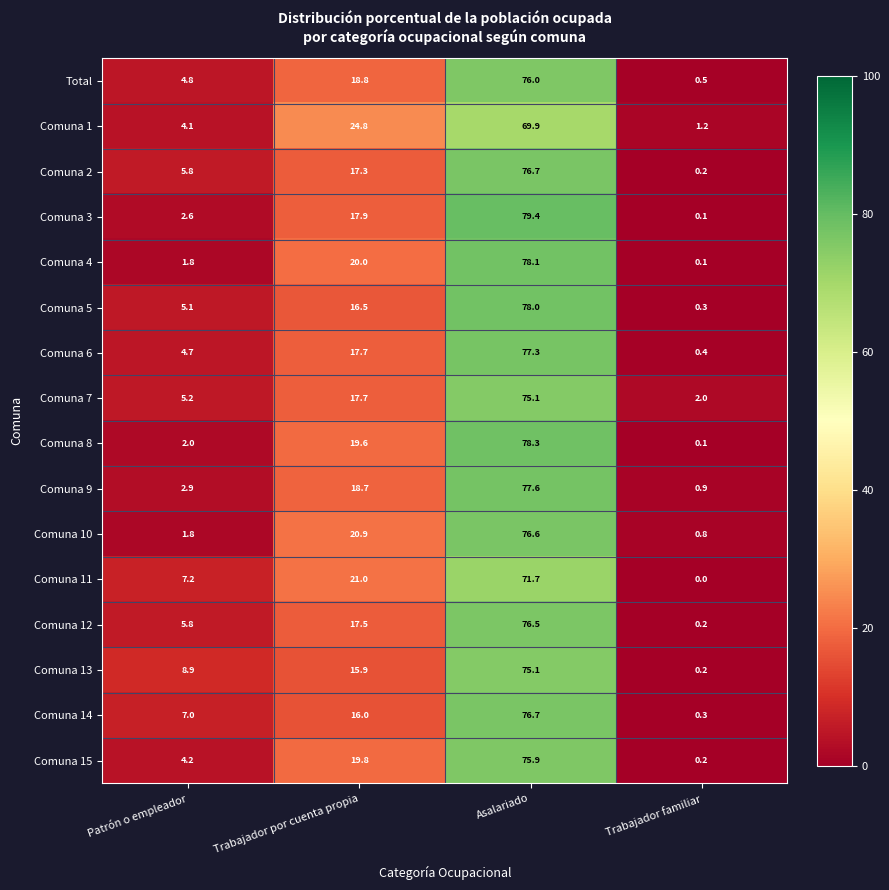

The value of Comuna 1 at Asalariado is 35.2. True or false?

False